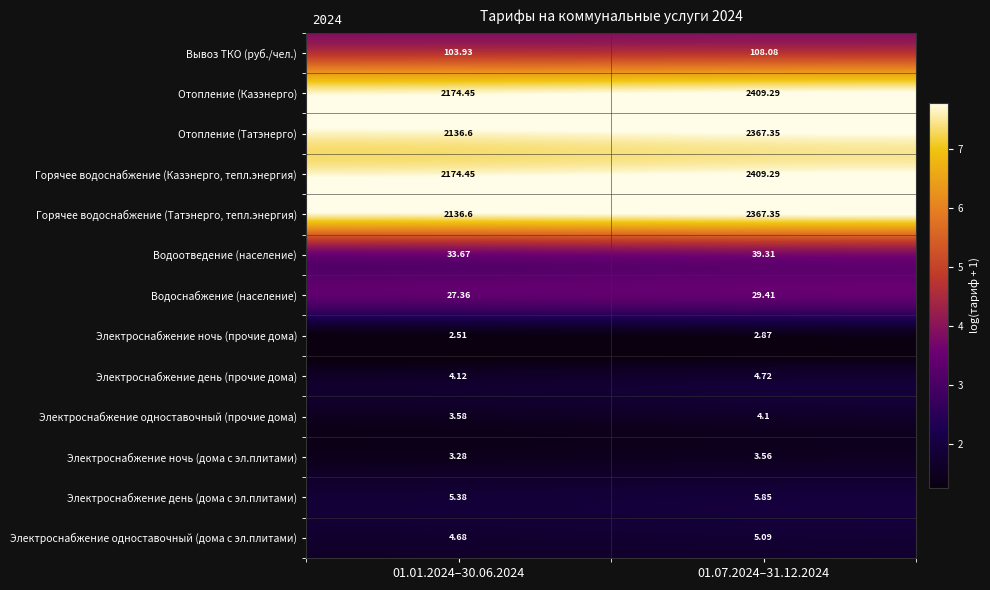

At which category is the sum across all series the highest?

01.07.2024–31.12.2024